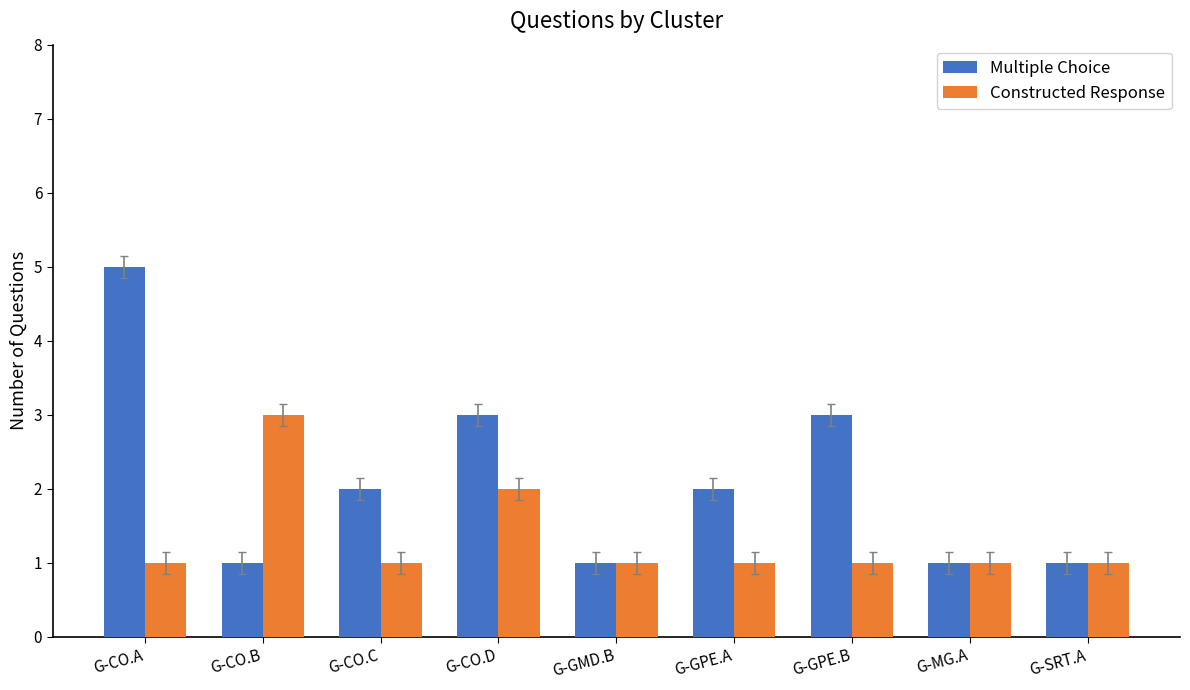

Between G-CO.C and G-GPE.B, which series saw the biggest shift?

Multiple Choice